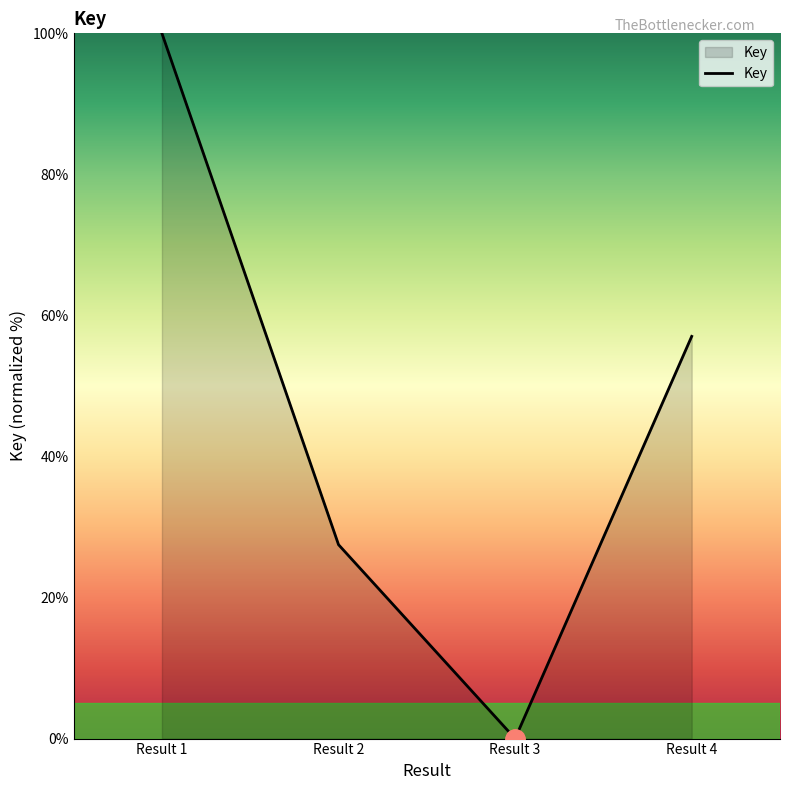

At which category does the data reach its first local valley?

Result 3